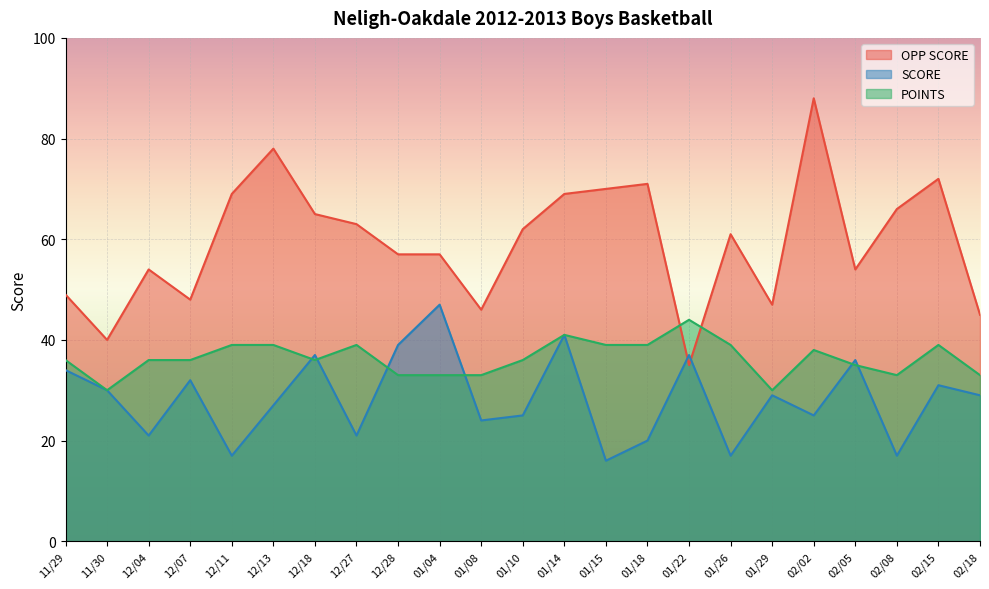

What is the average value of the SCORE series?

28